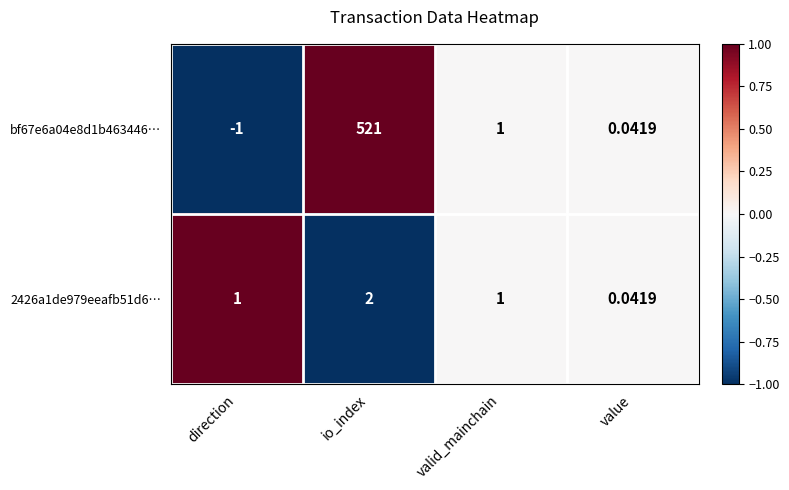

Is the value of 2426a1de979eeafb51d6… at io_index greater than the value of bf67e6a04e8d1b463446… at io_index?

No